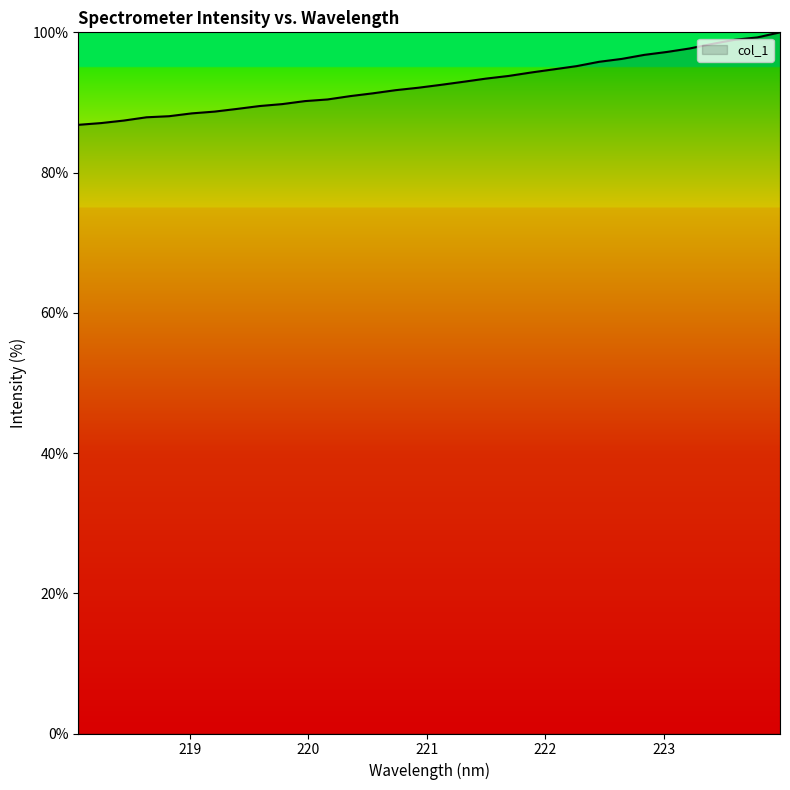

What is the minimum value shown in the chart?

86.8